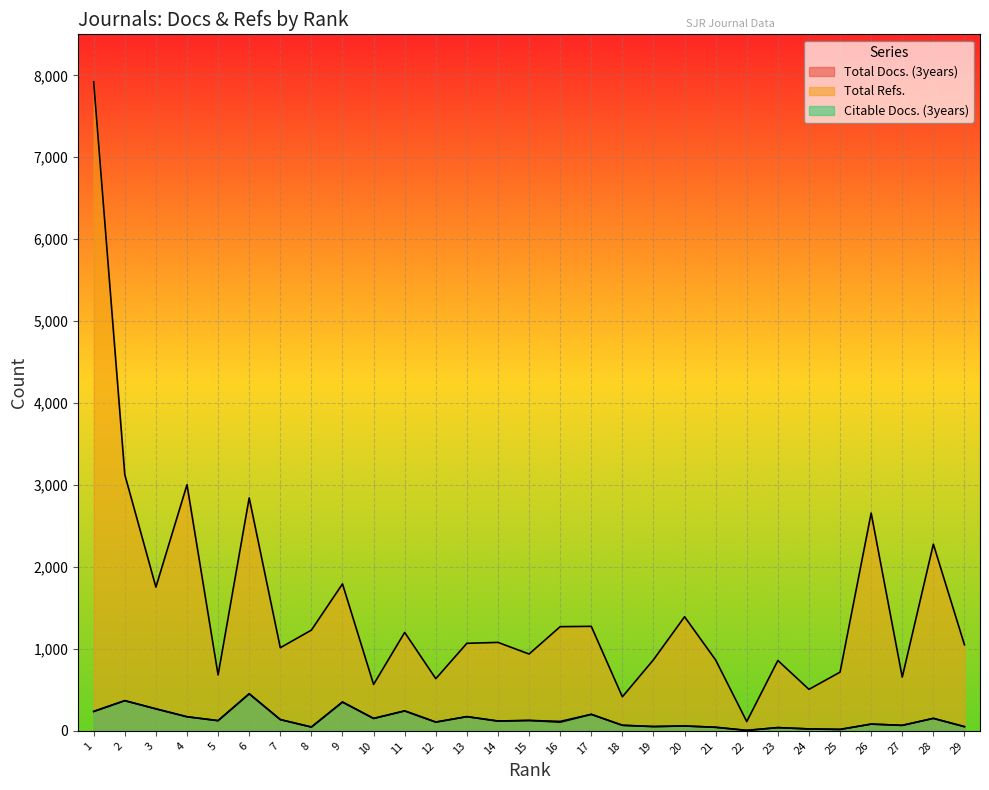

At 13, list the series in order from largest to smallest.

Total Refs., Total Docs. (3years), Citable Docs. (3years)